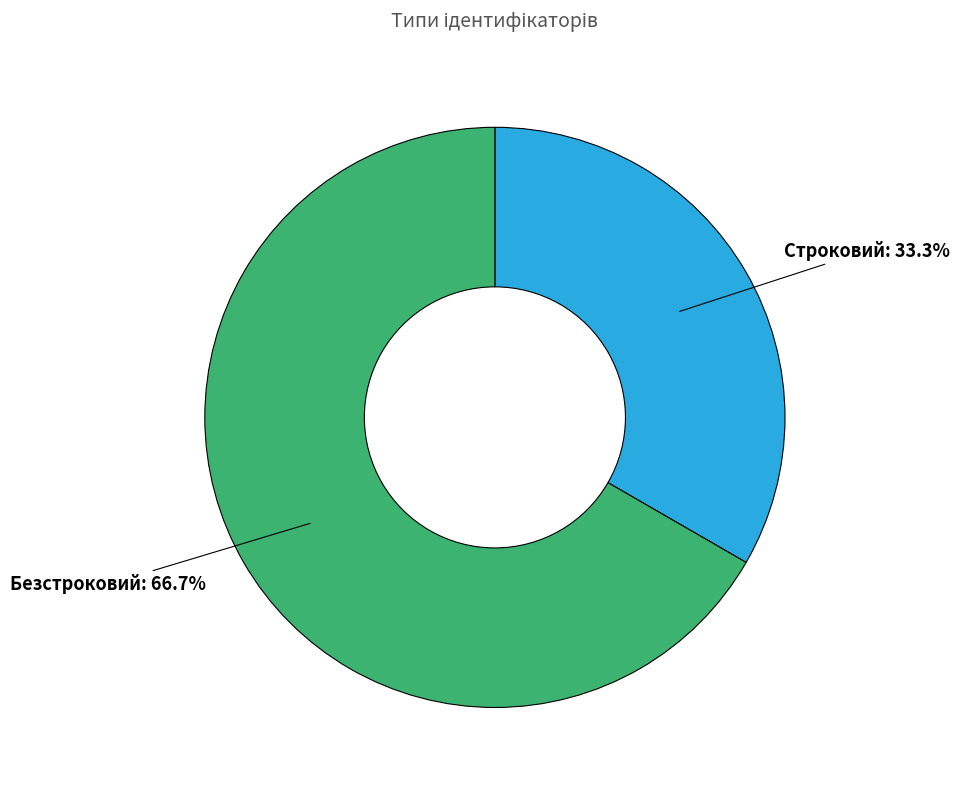

Is Строковий the majority of the pie?

No